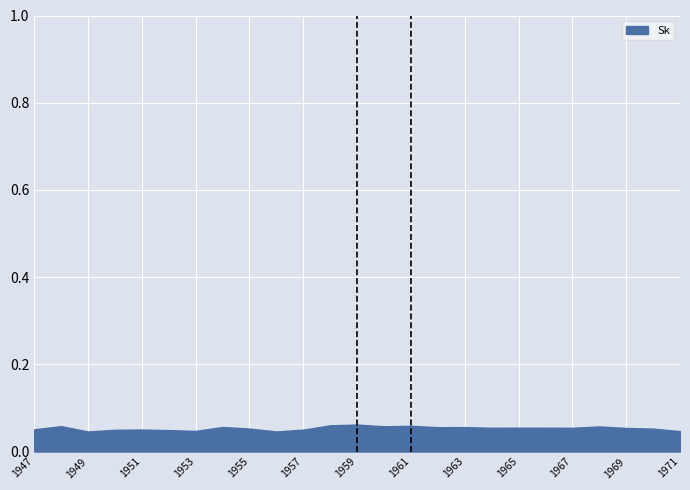

In Sl, how many points are lower than both neighbors (excluding endpoints)?

4